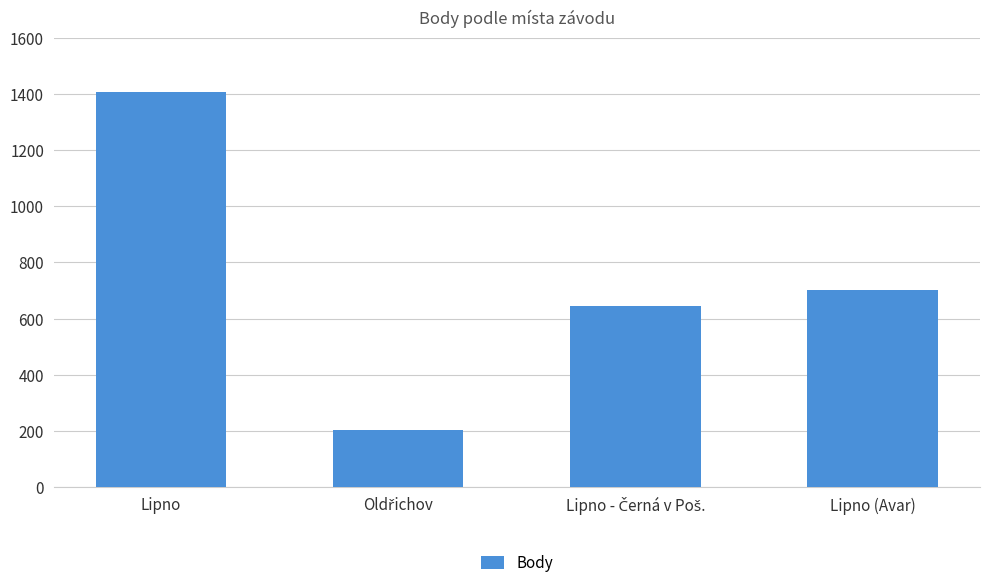

What is the change in value from Lipno to Lipno (Avar)?

-704